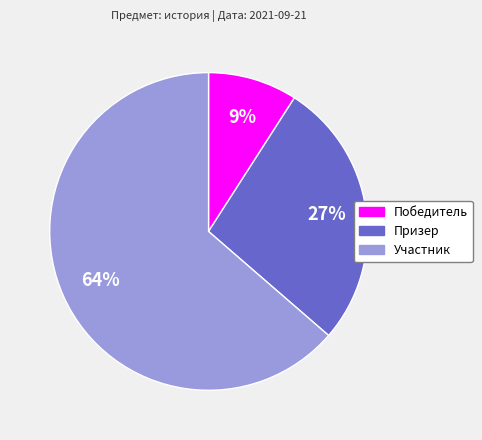

How many segments does this pie chart have?

3